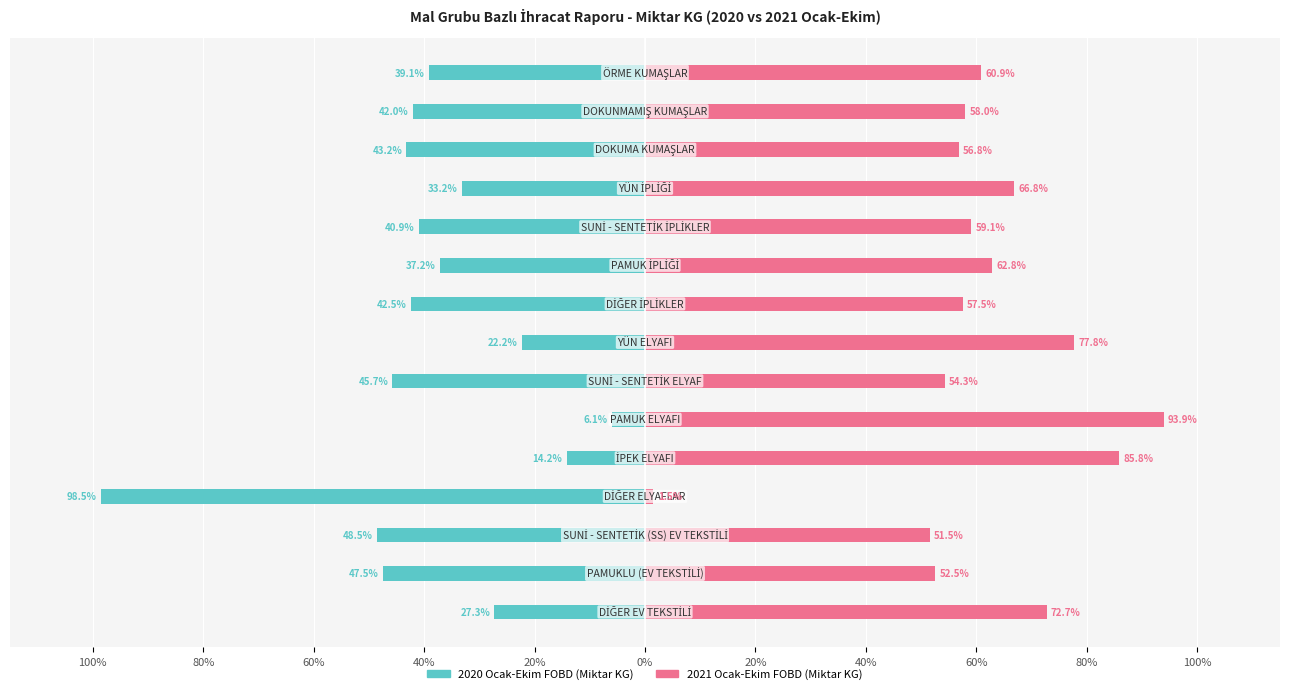

How many categories are shown in the chart?

15